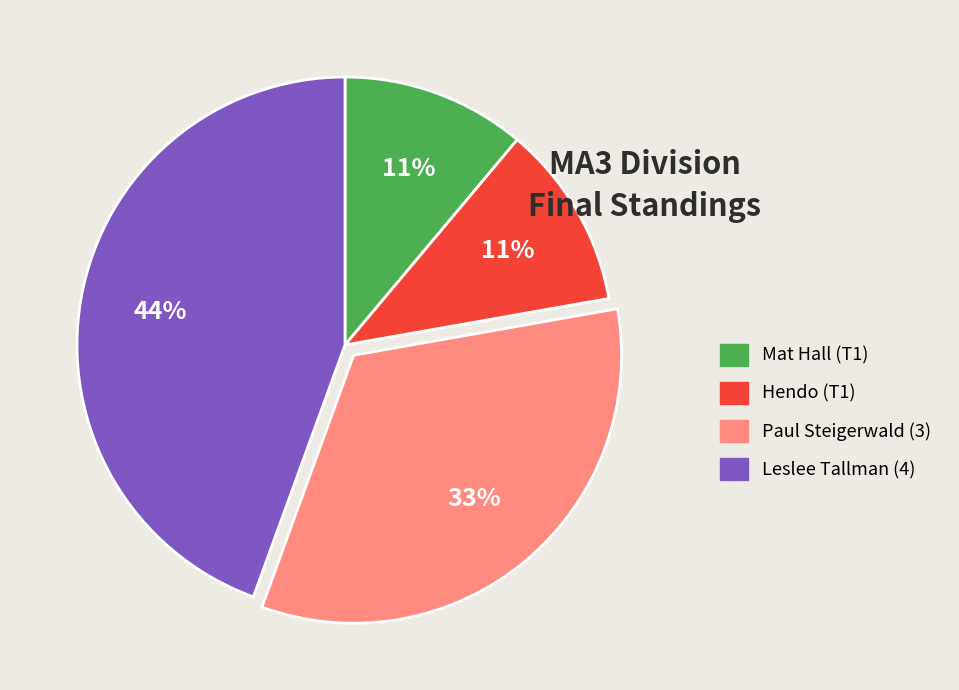

Is the sum of Mat Hall (T1) and Paul Steigerwald (3) greater than half?

No